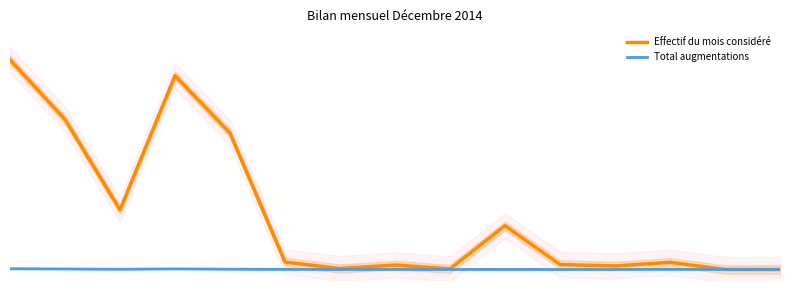

Reading left to right, list all the values displayed in this chart.

Effectif du mois considéré: 1.0	0.7	0.3	0.9	0.7	0.0	0.0	0.0	0.0	0.2	0.0	0.0	0.0	0.0	0.0
Total augmentations: 0.0	0.0	0.0	0.0	0.0	0.0	0.0	0.0	0.0	0.0	0.0	0.0	0.0	0.0	0.0